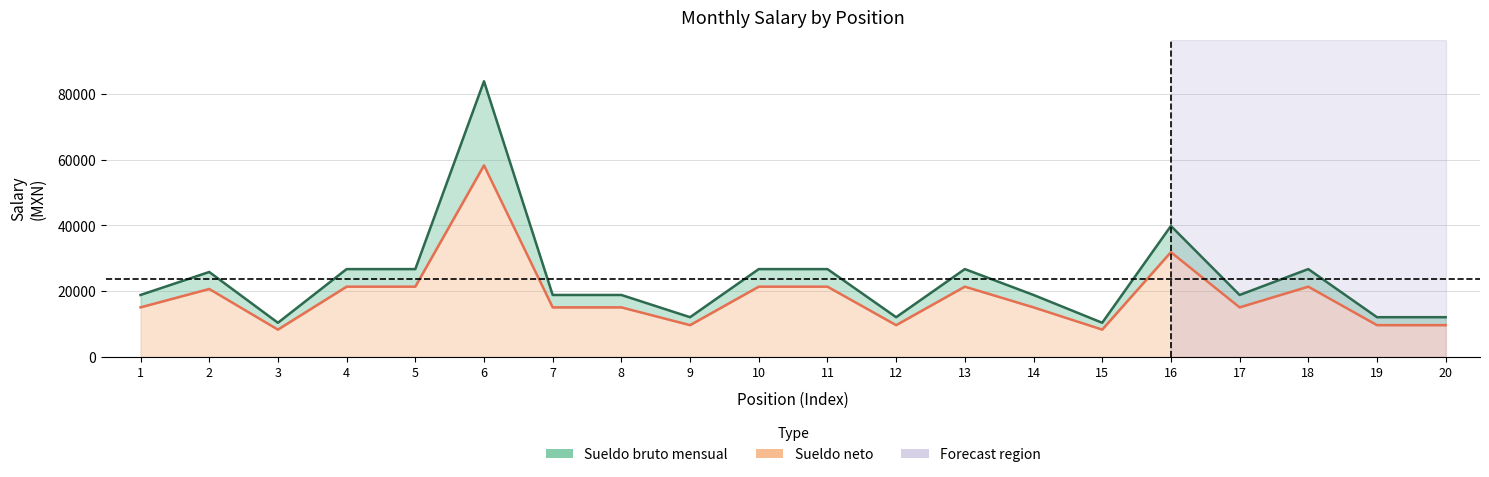

At which category does Sueldo bruto mensual reach its first local valley?

3